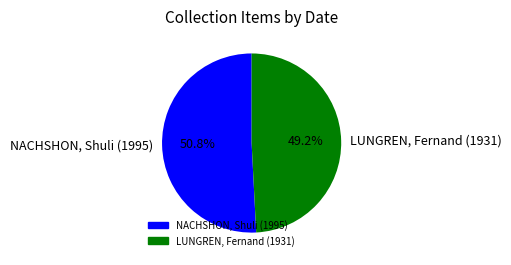

The NACHSHON, Shuli (1995) slice represents 45% of the pie. True or false?

False